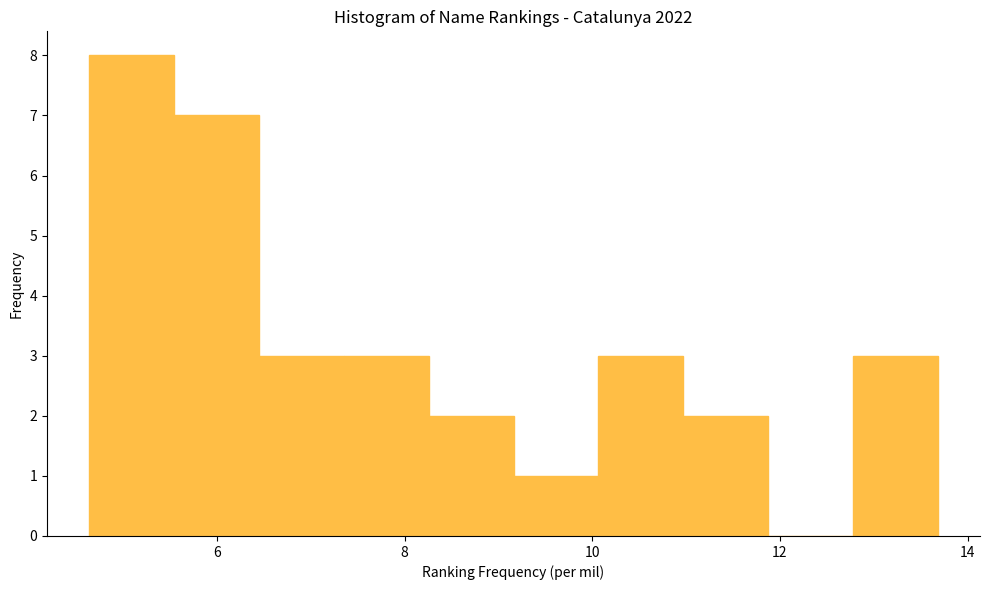

Reading left to right, transcribe this chart: for each bar, give the range it covers on the x-axis and its height. Neither the bar edges nor the heights are printed on the chart, so give them approximately, as read against the axes.

4.6 to 5.6: 8
5.6 to 6.4: 7
6.4 to 7.4: 3
7.4 to 8.2: 3
8.2 to 9.2: 2
9.2 to 10.0: 1
10.0 to 11.0: 3
11.0 to 11.8: 2
11.8 to 12.8: 0
12.8 to 13.6: 3